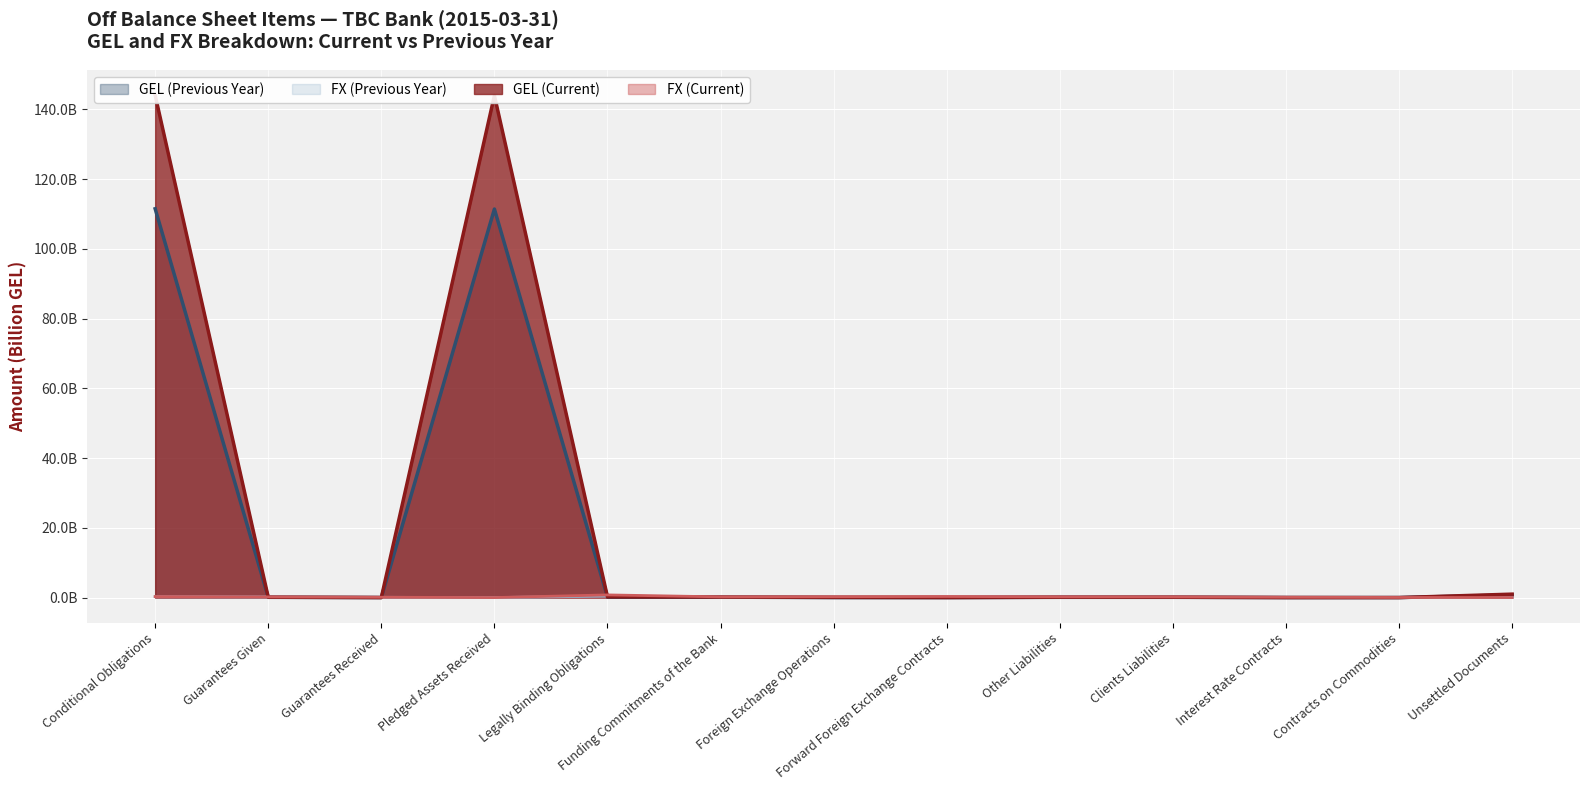

What is the value of the GEL (Previous Year) point at the 6th from the left?

0.1